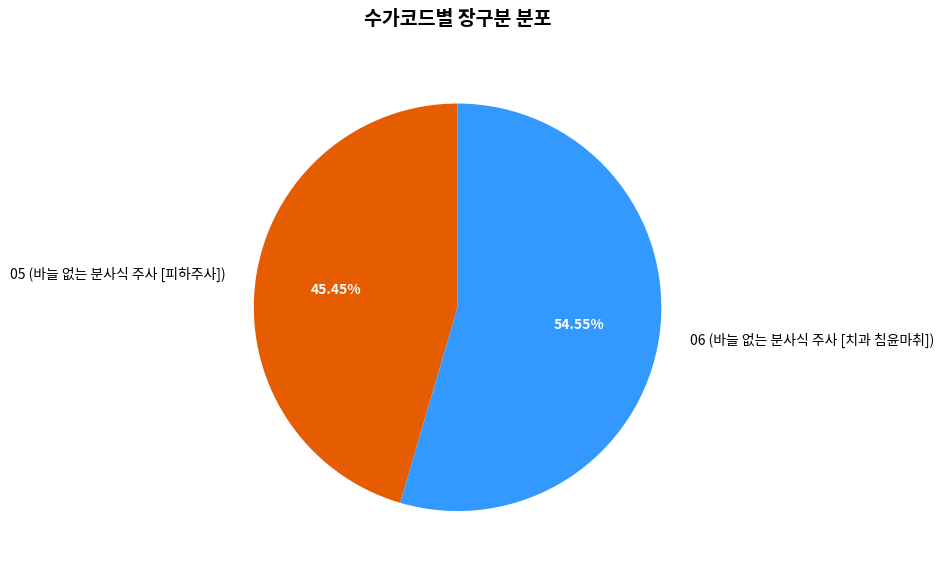

To the nearest percent, what is the average slice percentage?

50%